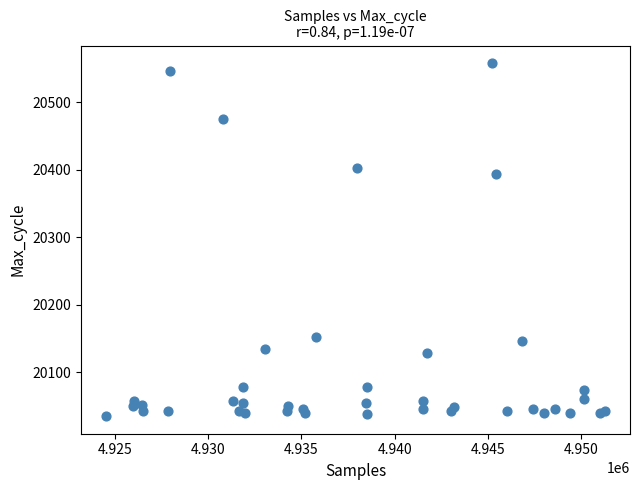

What Y value in the scatter plot is closest to 20296?

20394